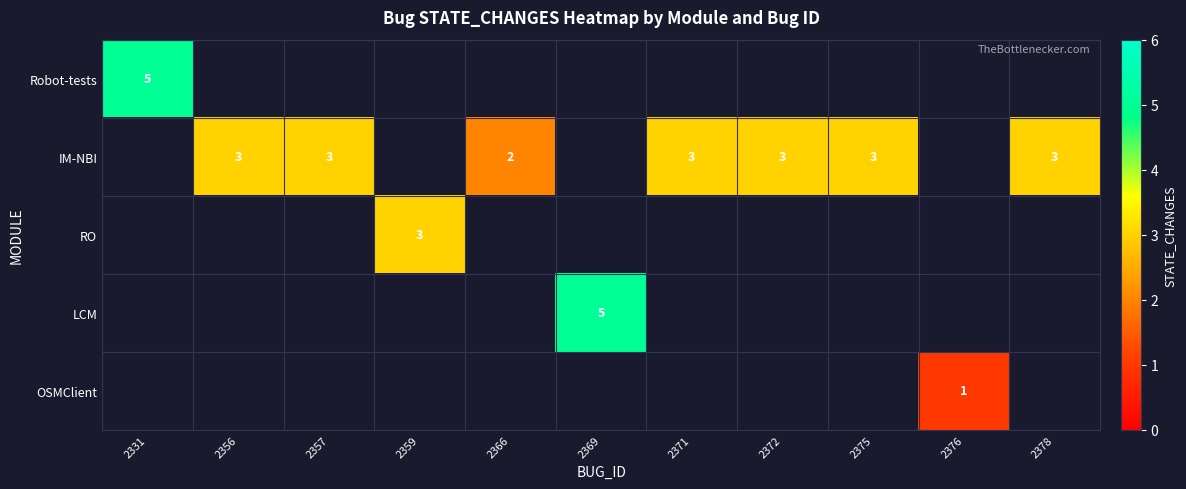

The value of IM-NBI at 2371 is 2. True or false?

False